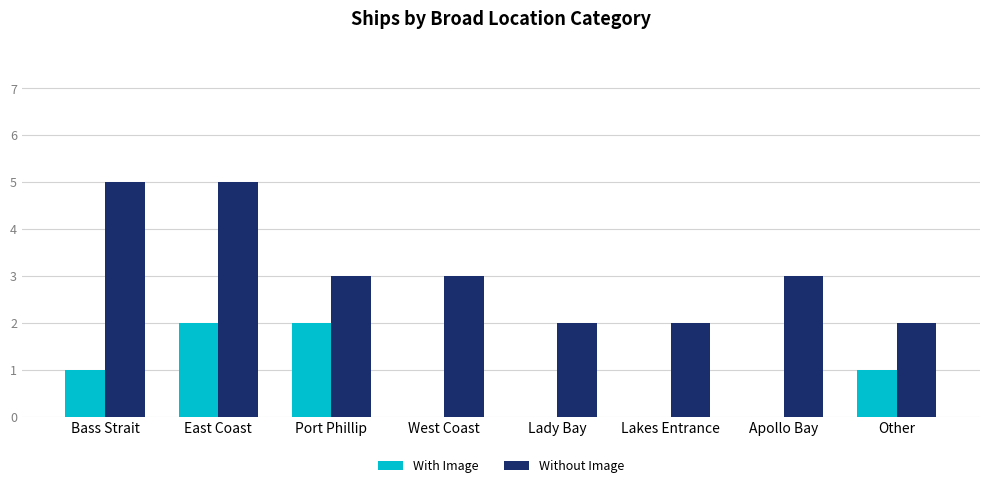

What is the sum of all Without Image values?

25